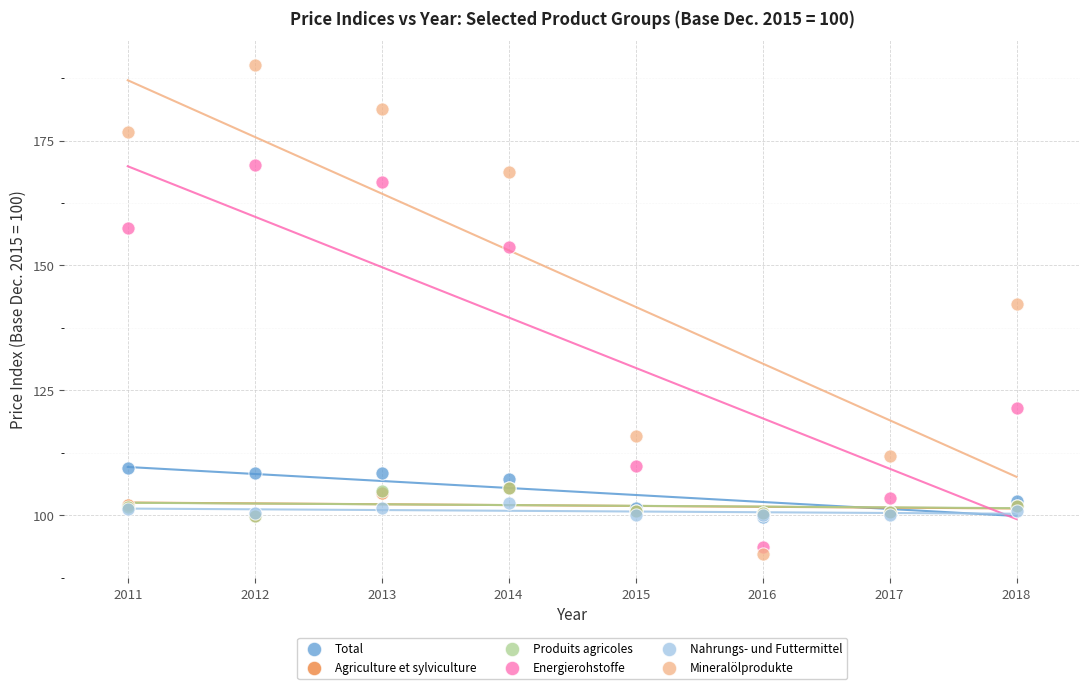

Which series reaches the maximum Y coordinate?

Mineralölprodukte